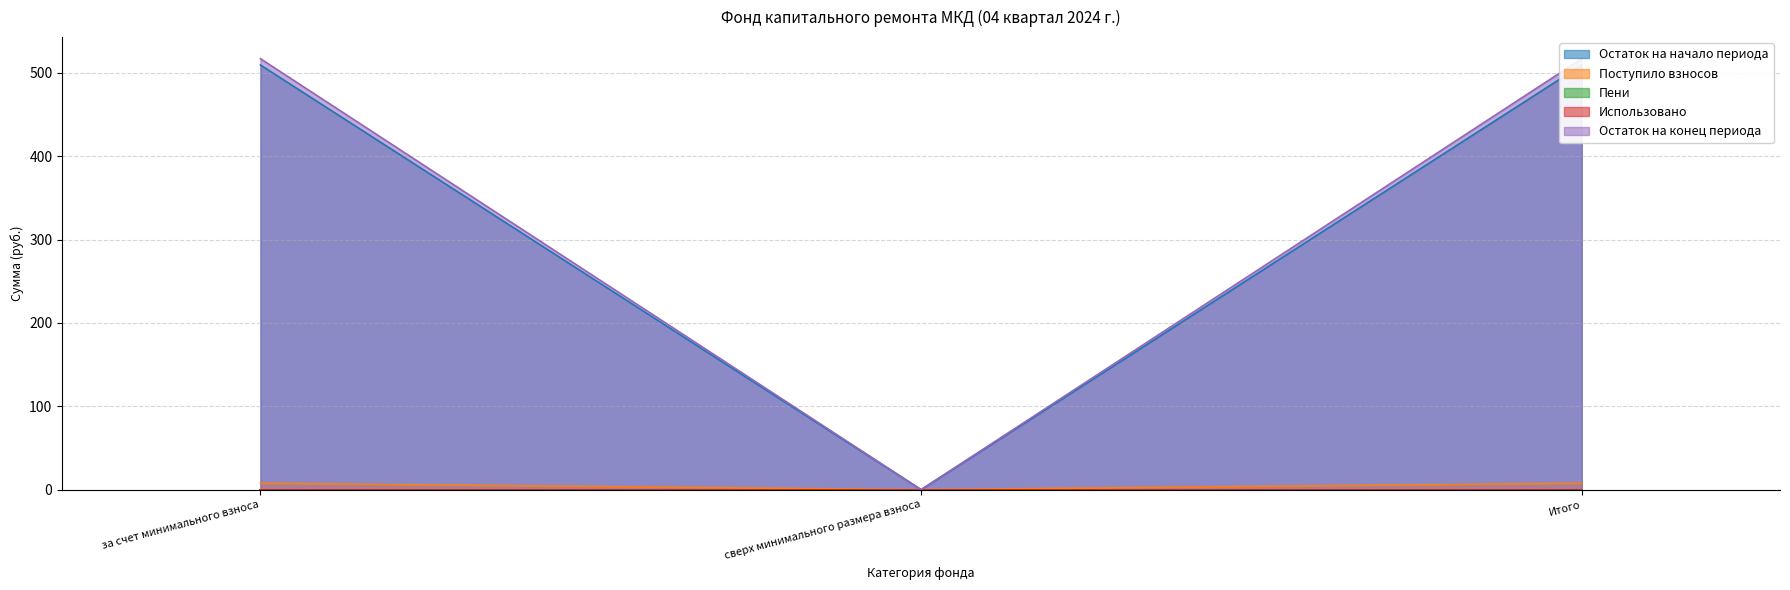

Which series changed the most between за счет минимального взноса and сверх минимального размера взноса?

Остаток на конец периода